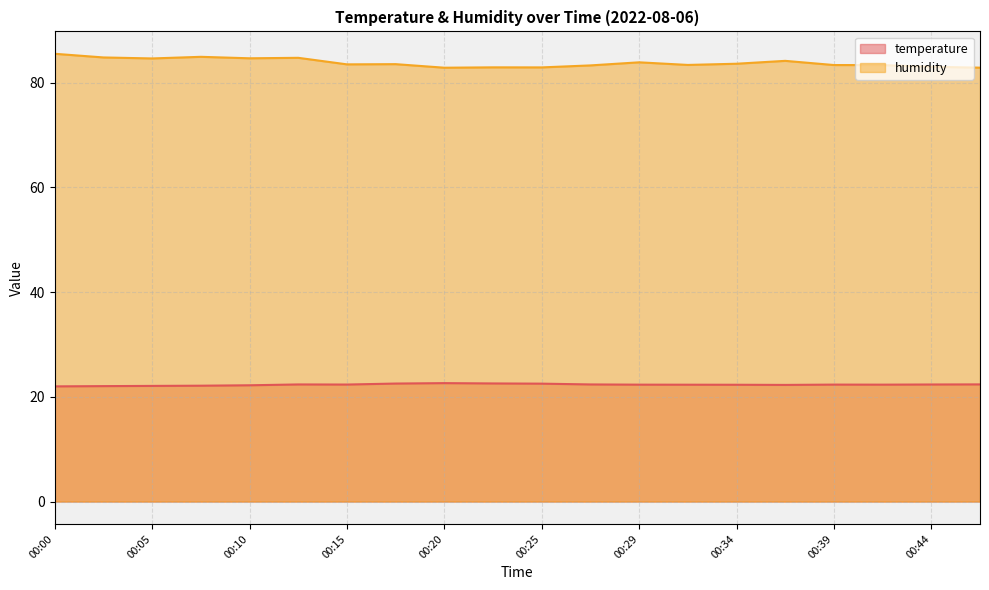

At which category does humidity reach its first local valley?

00:05